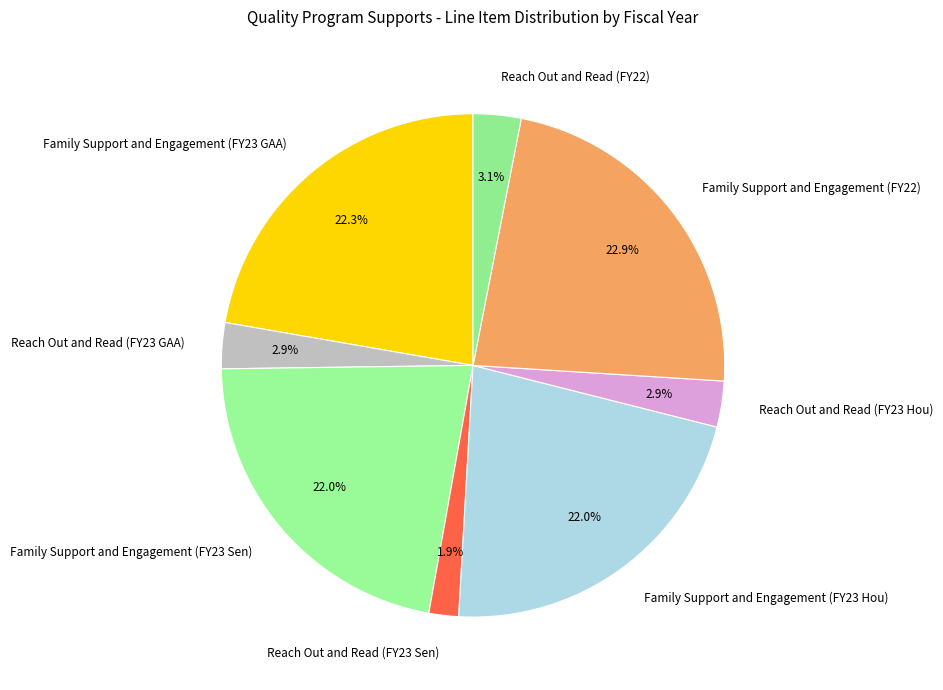

Does Reach Out and Read (FY22) account for over 50% of the chart?

No